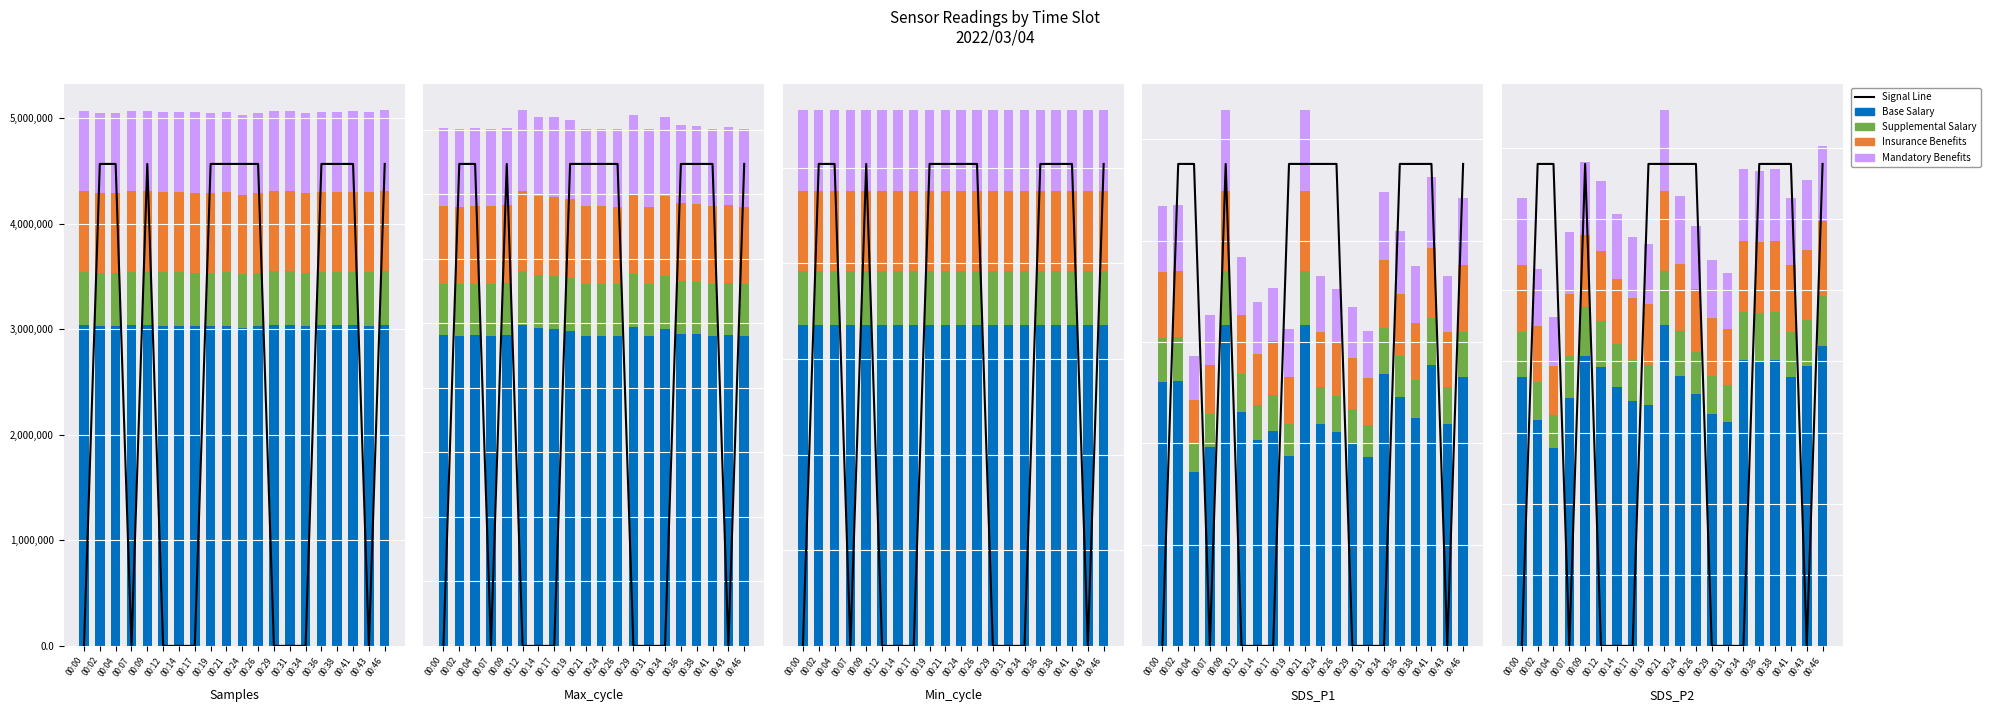

Which category has the lowest value across all series?

00:00